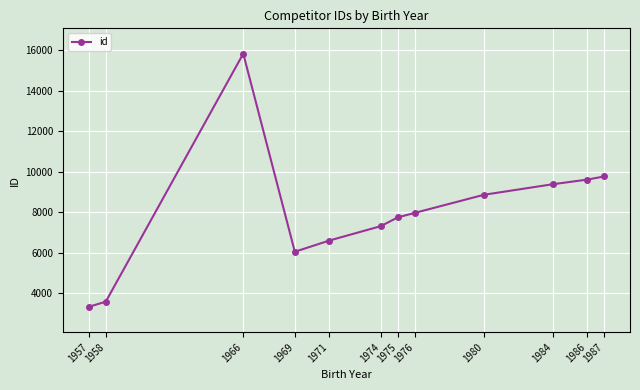

Rank the categories by value from lowest to highest.

1957, 1958, 1969, 1971, 1974, 1975, 1976, 1980, 1984, 1986, 1987, 1966